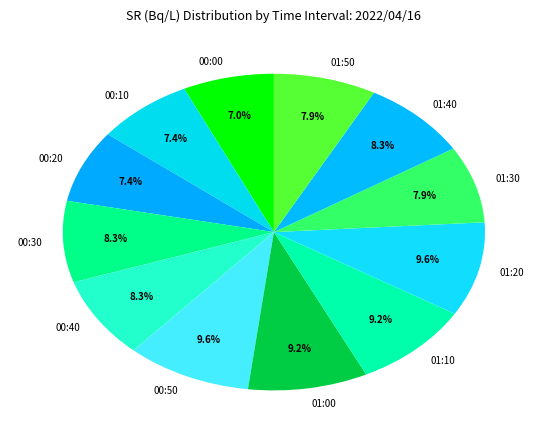

What percentage do 01:10 and 00:50 together represent?

18.8%